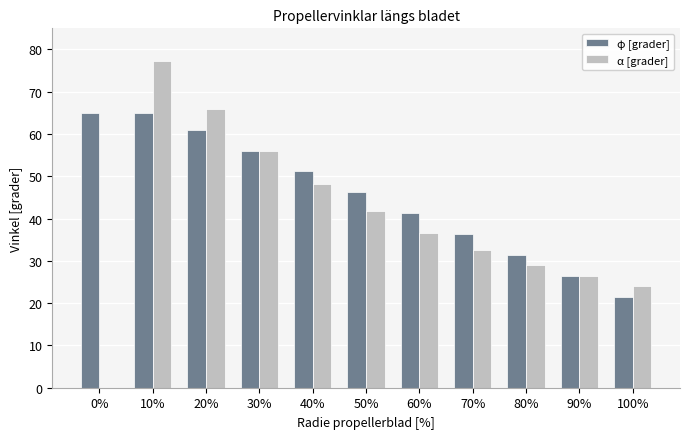

Is it true that α [grader] equals 26.3 at 90%?

True